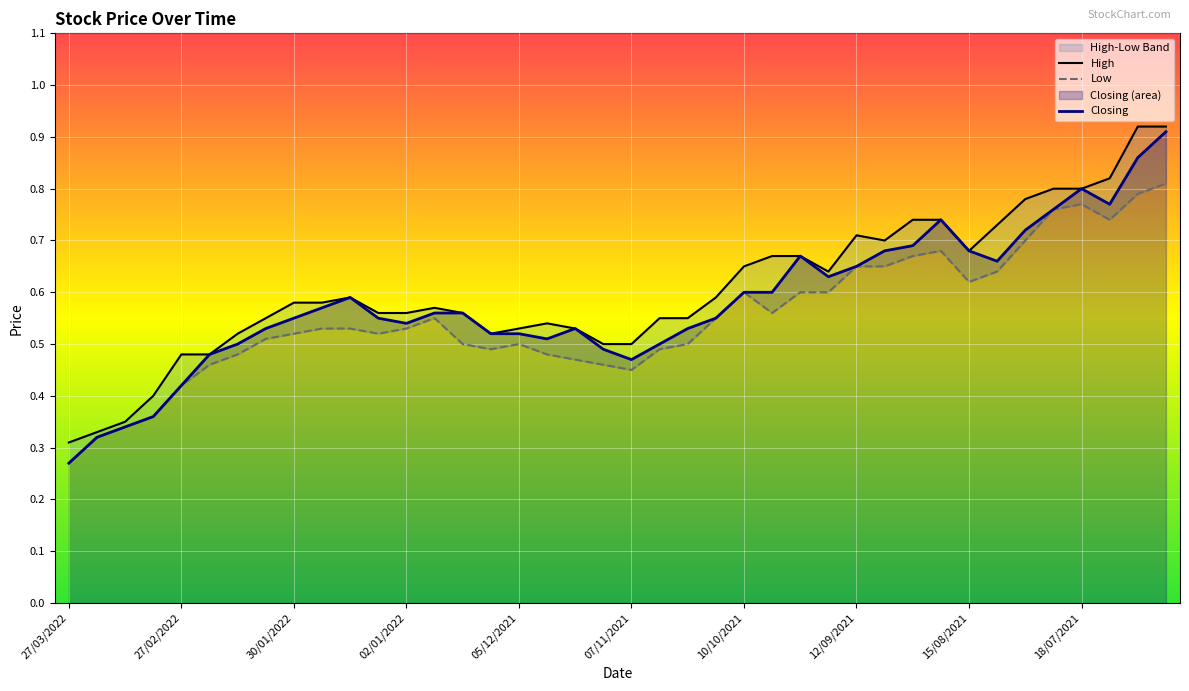

The Closing series shows 0.9 at 02/01/2022. True or false?

False